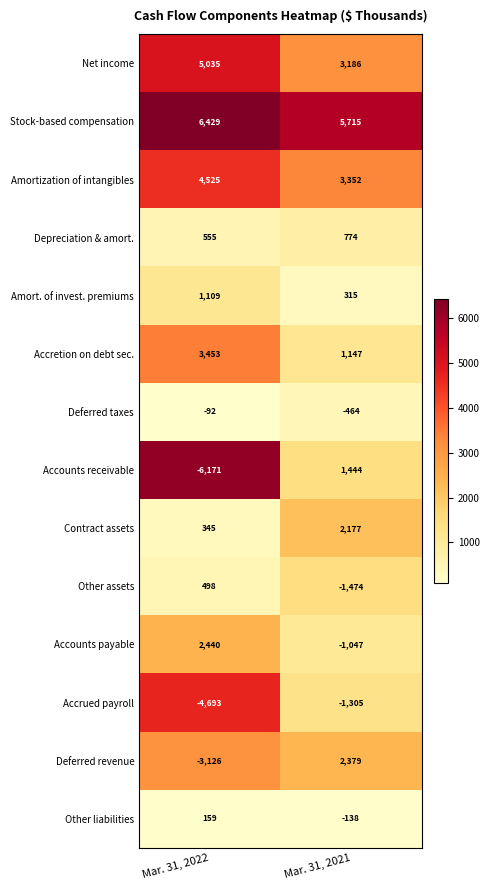

Which series has the largest range (max minus min)?

Accounts receivable